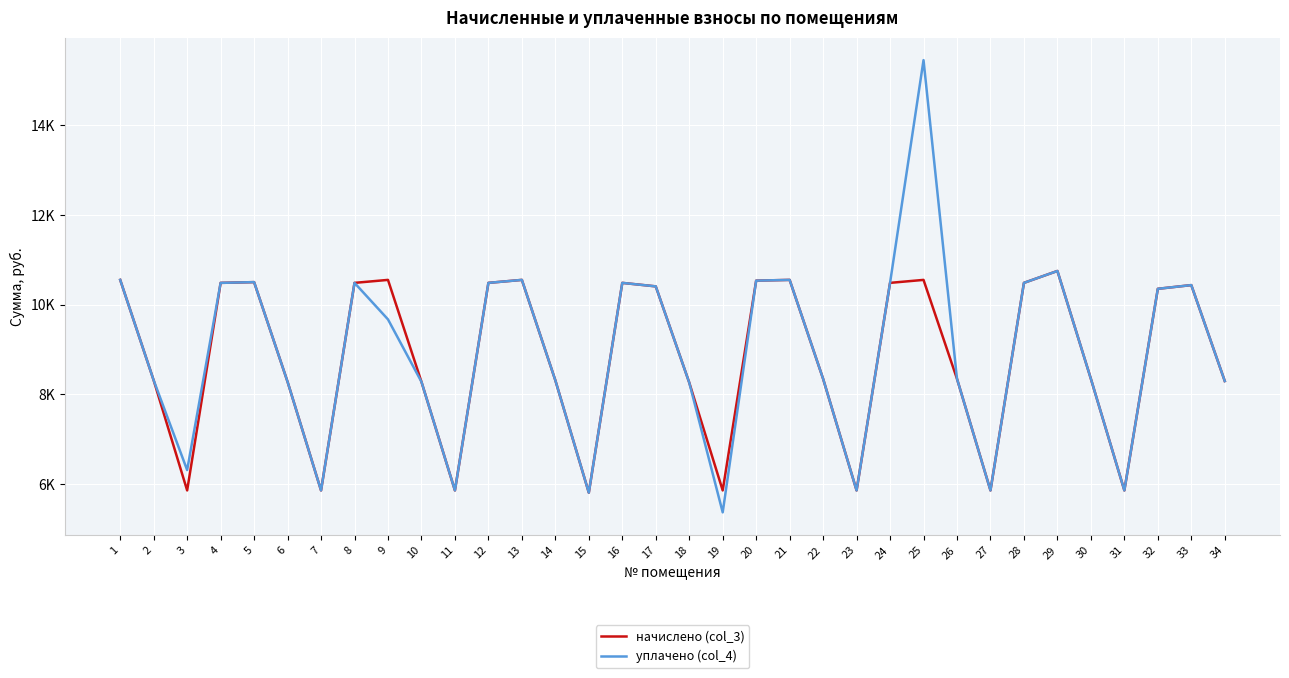

Does the chart have visible grid lines?

Yes